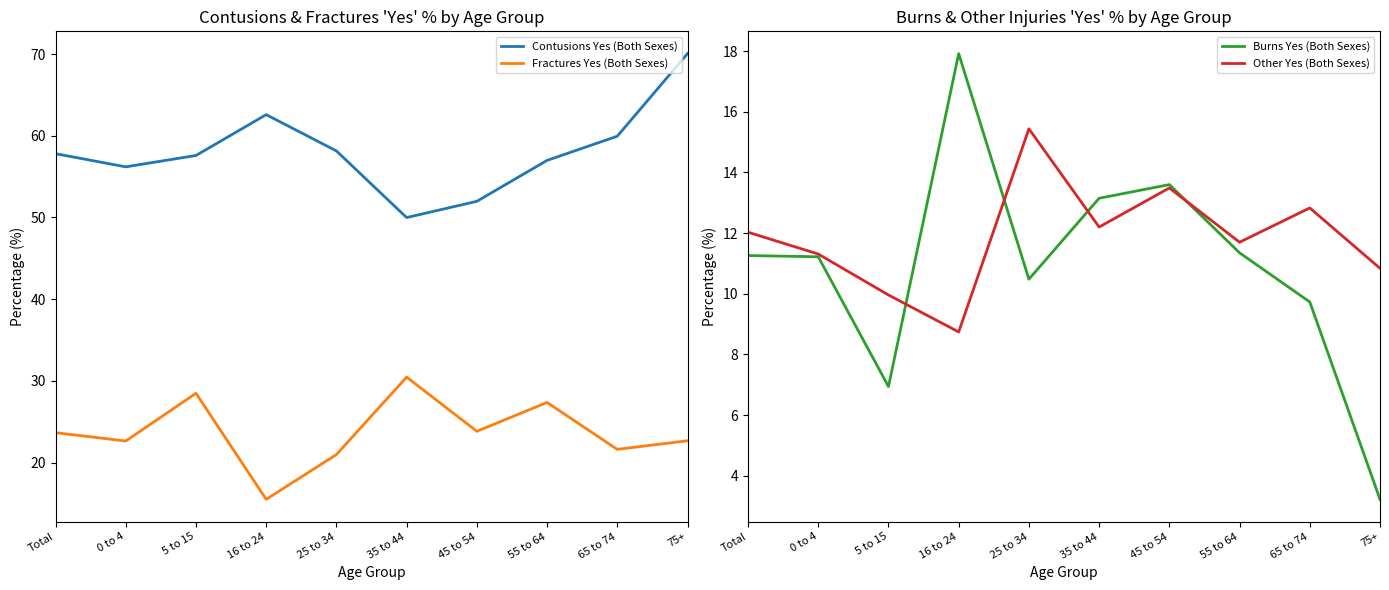

Between which two adjacent categories do Burns Yes (Both Sexes) and Fractures Yes (Both Sexes) first intersect?

5 to 15 and 16 to 24